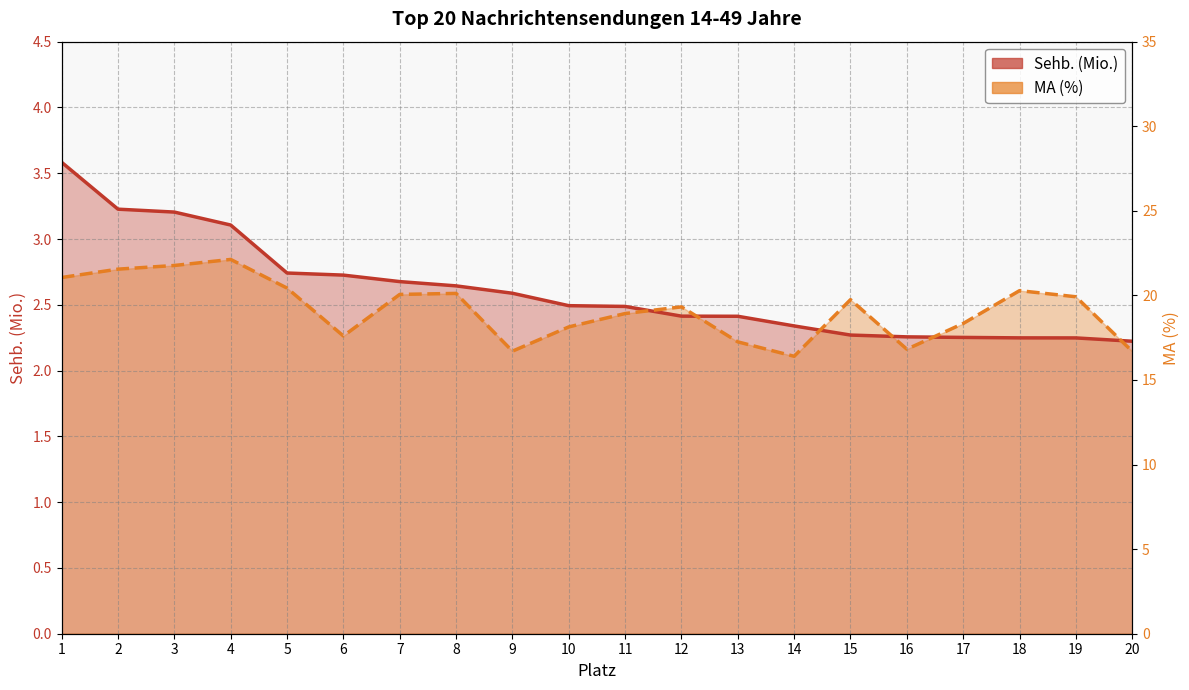

The value of MA (%) / 10 at 19 is 2.6. True or false?

True